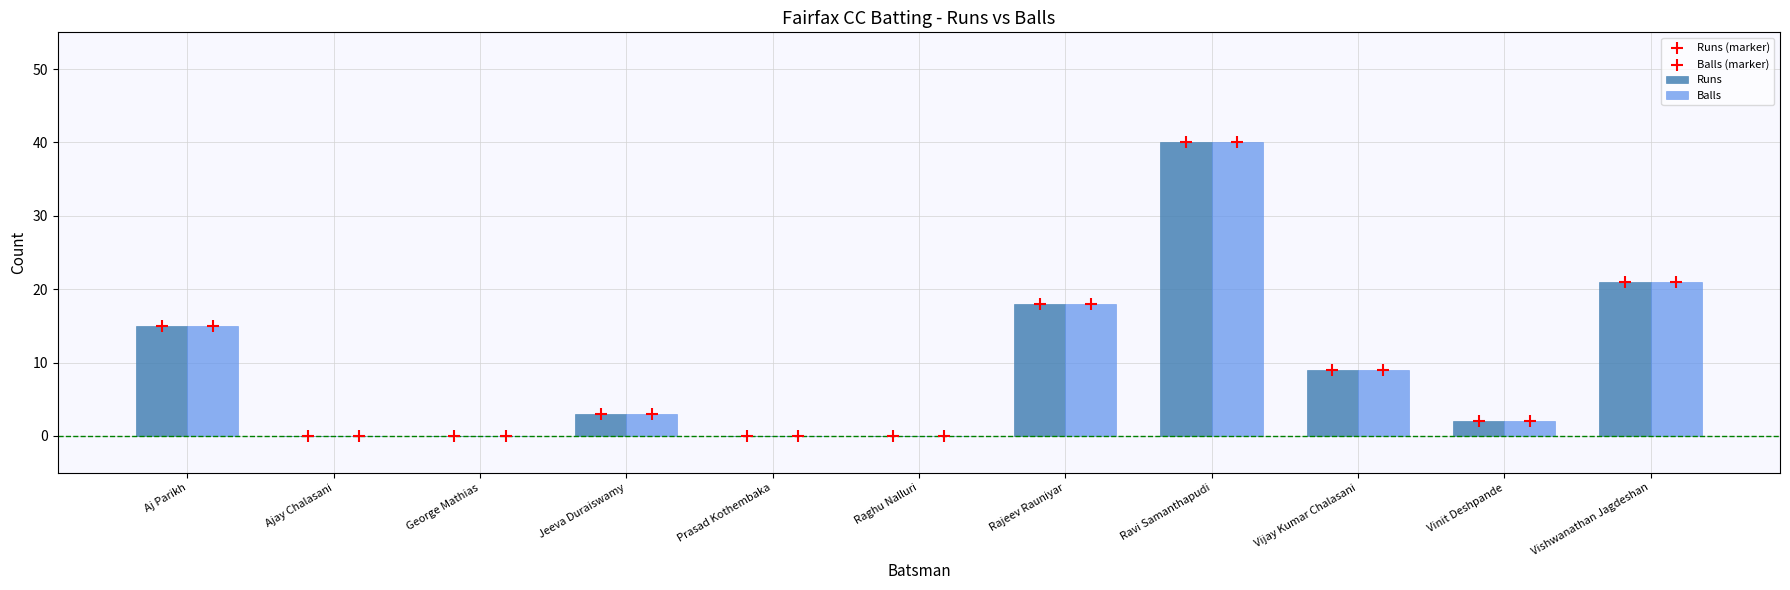

Which series contains the highest Y value?

Runs